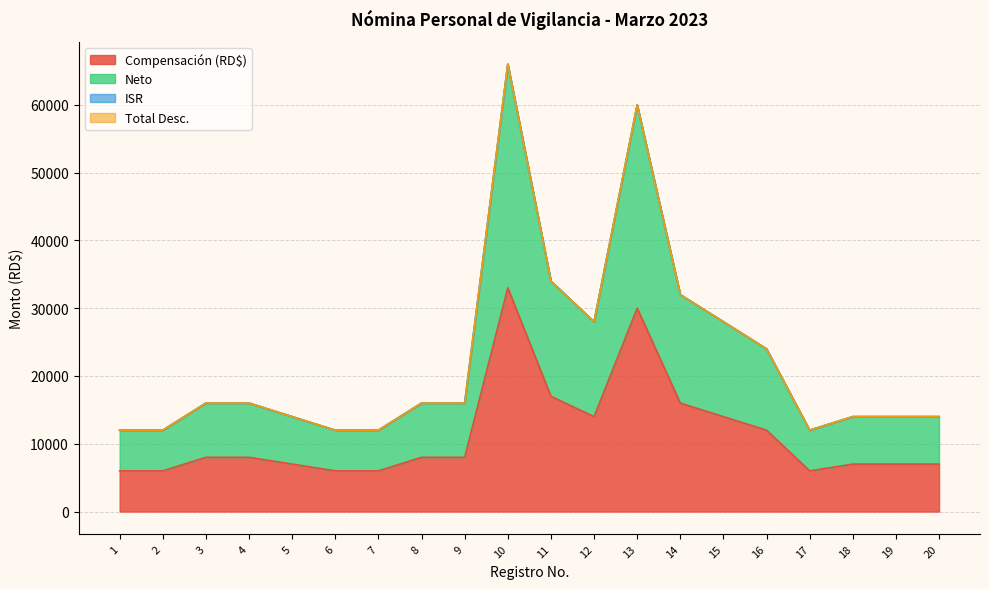

How many lines are shown in the chart?

4